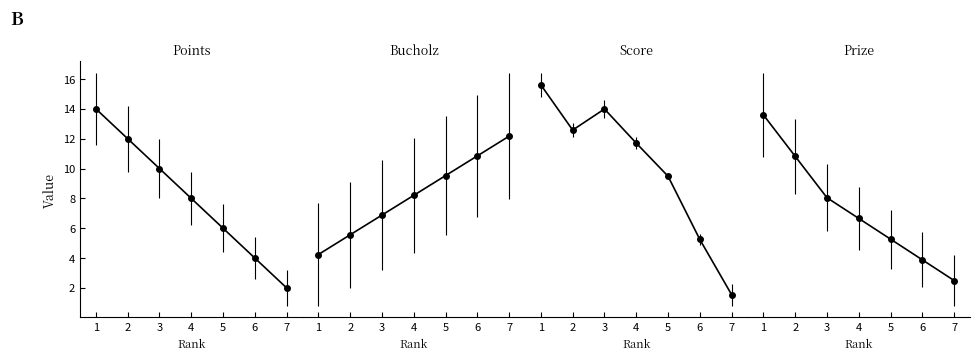

What is the sum of all Score values?

175